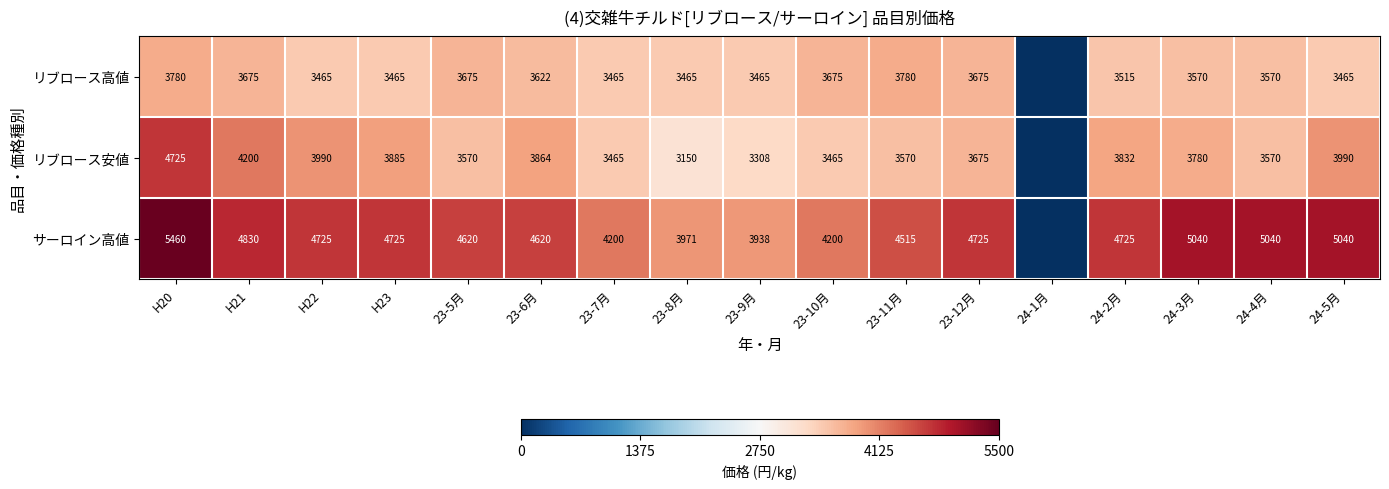

What is the difference between the リブロース安値 values at 23-11月 and 23-8月?

420